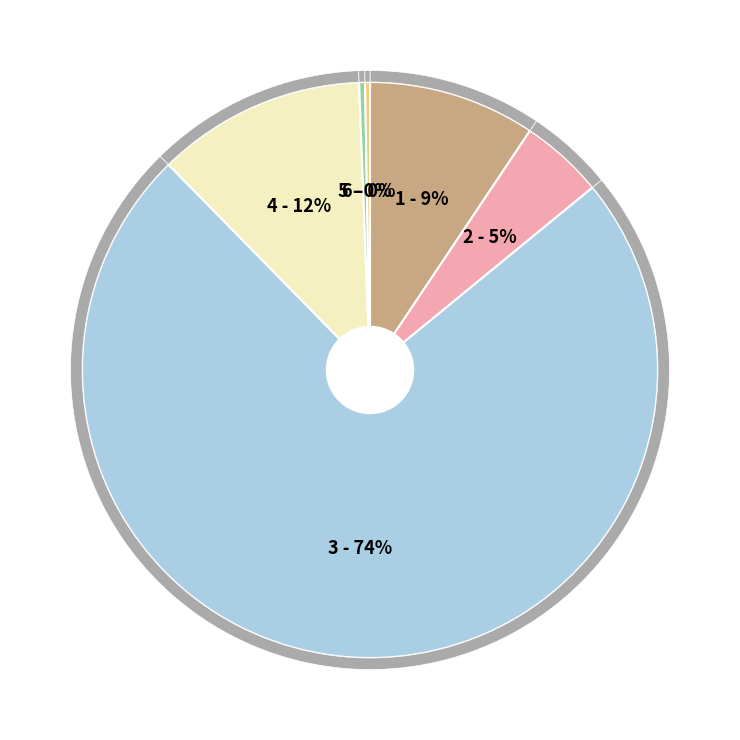

How many segments does this pie chart have?

6